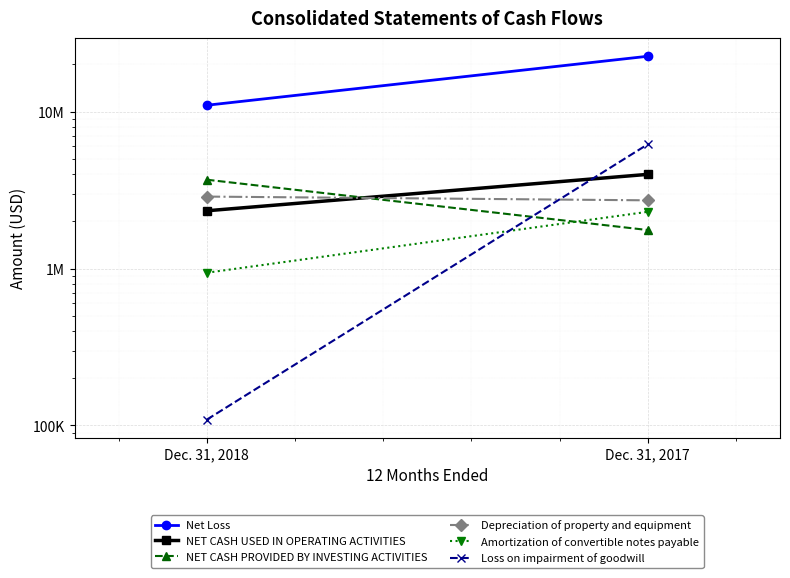

At which category is the sum across all series the highest?

Dec. 31, 2017